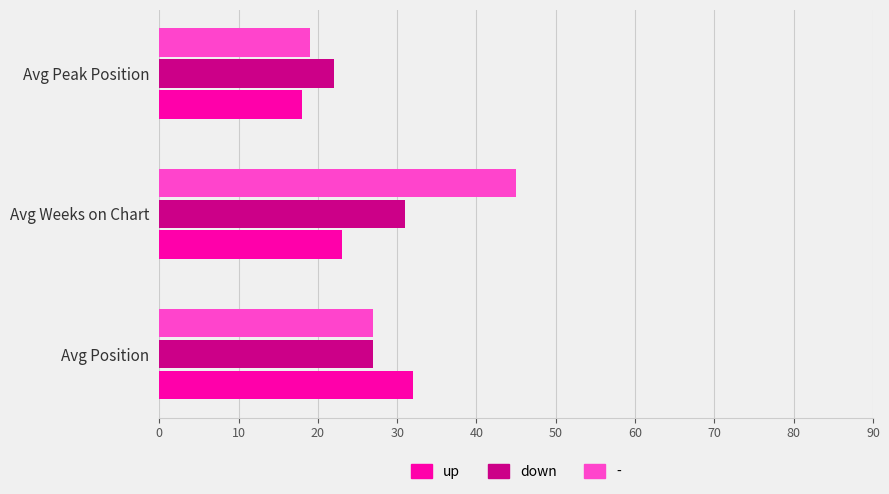

What is the sum of the down values at Avg Peak Position and Avg Weeks on Chart?

53